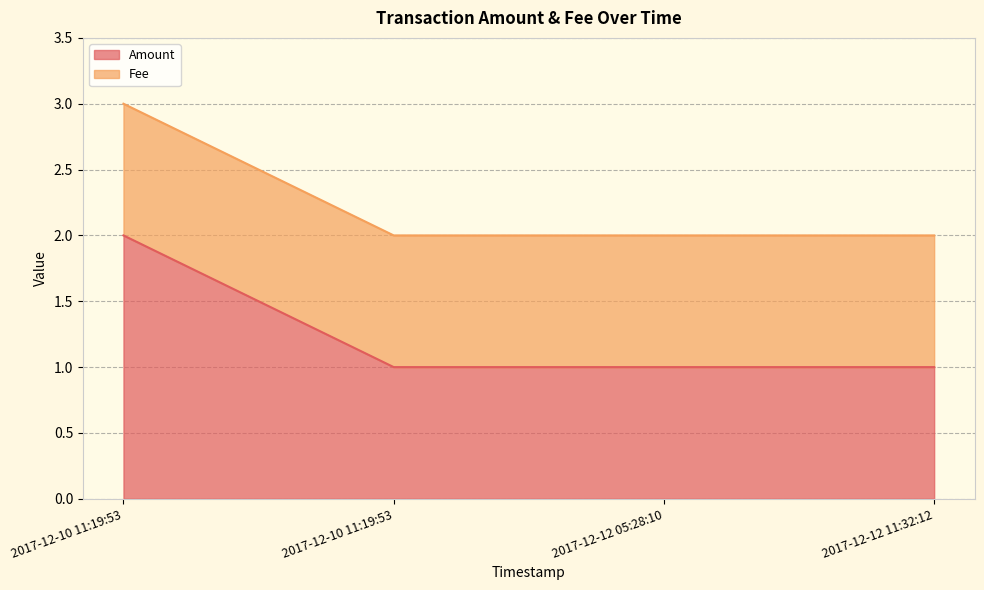

What is the ratio of the value at 2017-12-10 11:19:53 to the value at 2017-12-12 11:32:12?

1.0